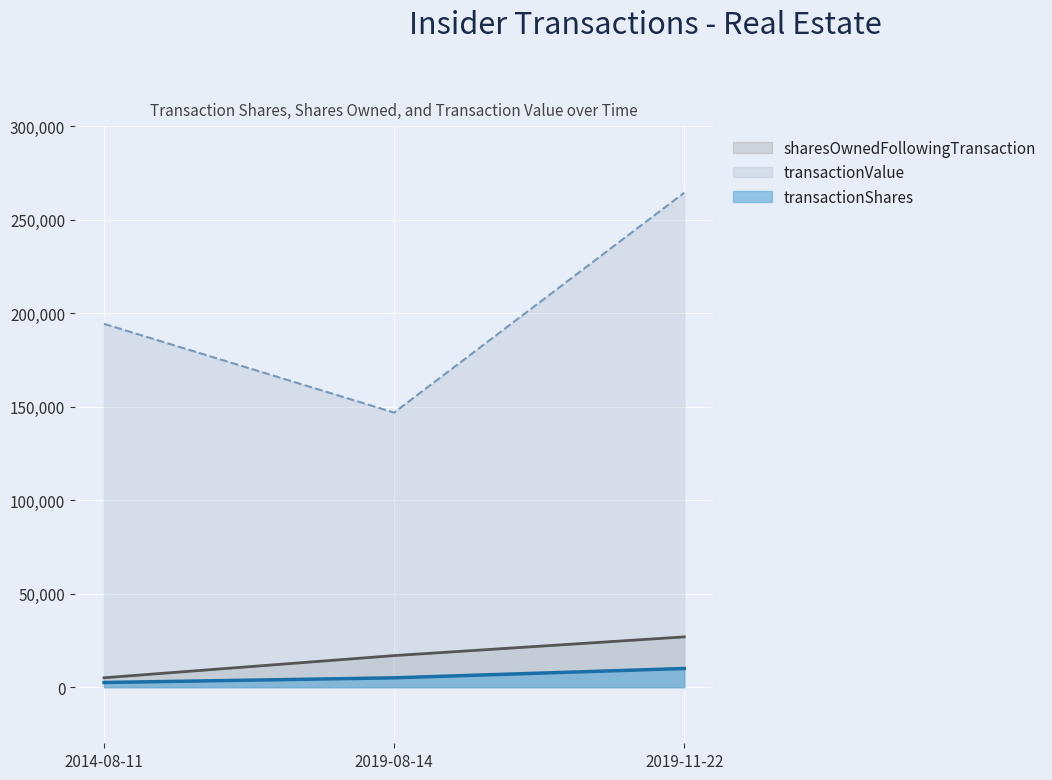

How many lines are shown in the chart?

3